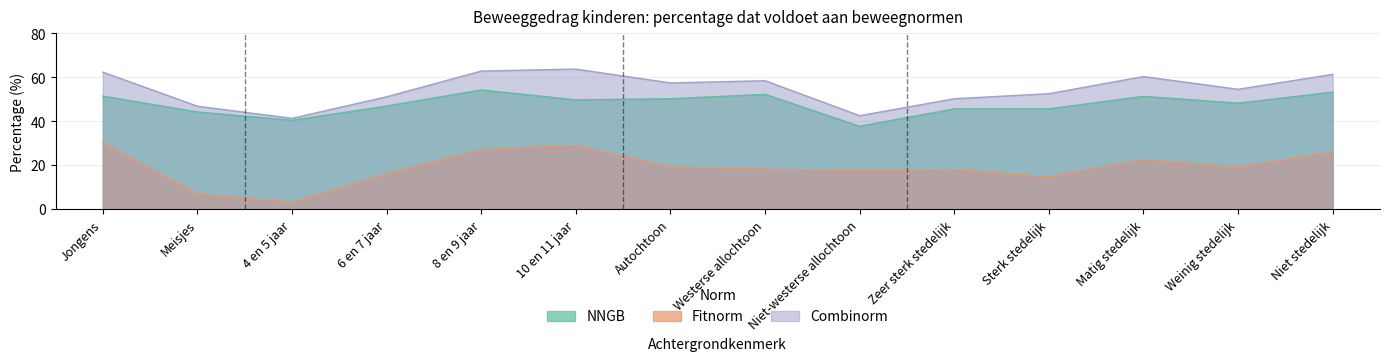

Which series has the largest total across all categories?

Combinorm